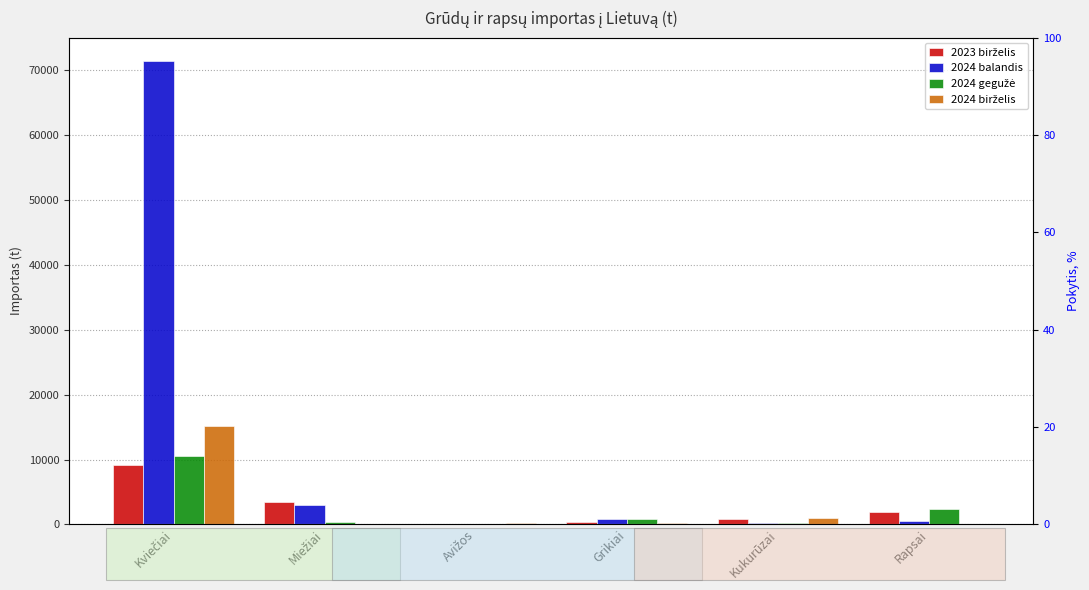

How many bars are there in total?

24